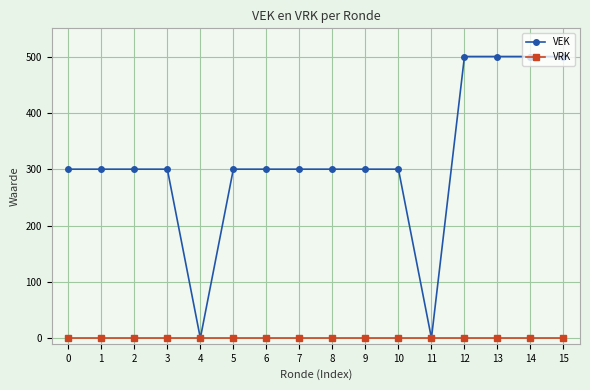

Between 1 and 4, which series saw the biggest shift?

VEK